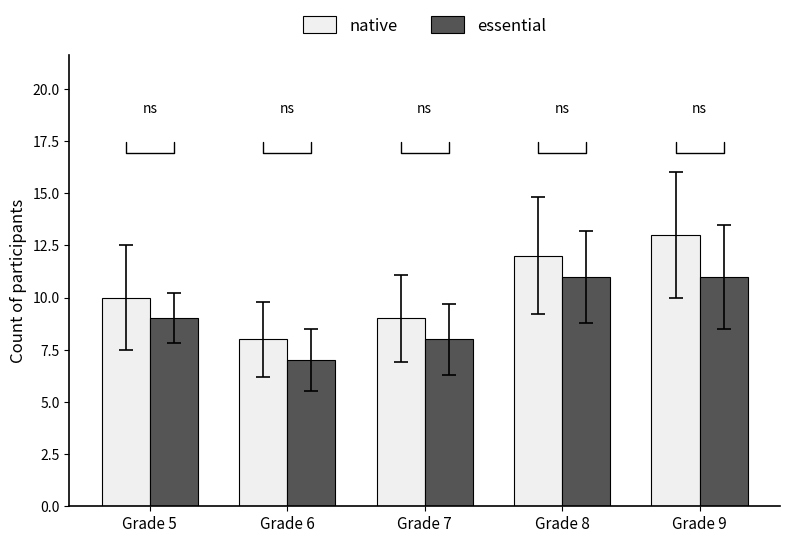

Reading left to right, what are all the values shown in this chart?

native: 10	8	9	12	13
essential: 9	7	8	11	11